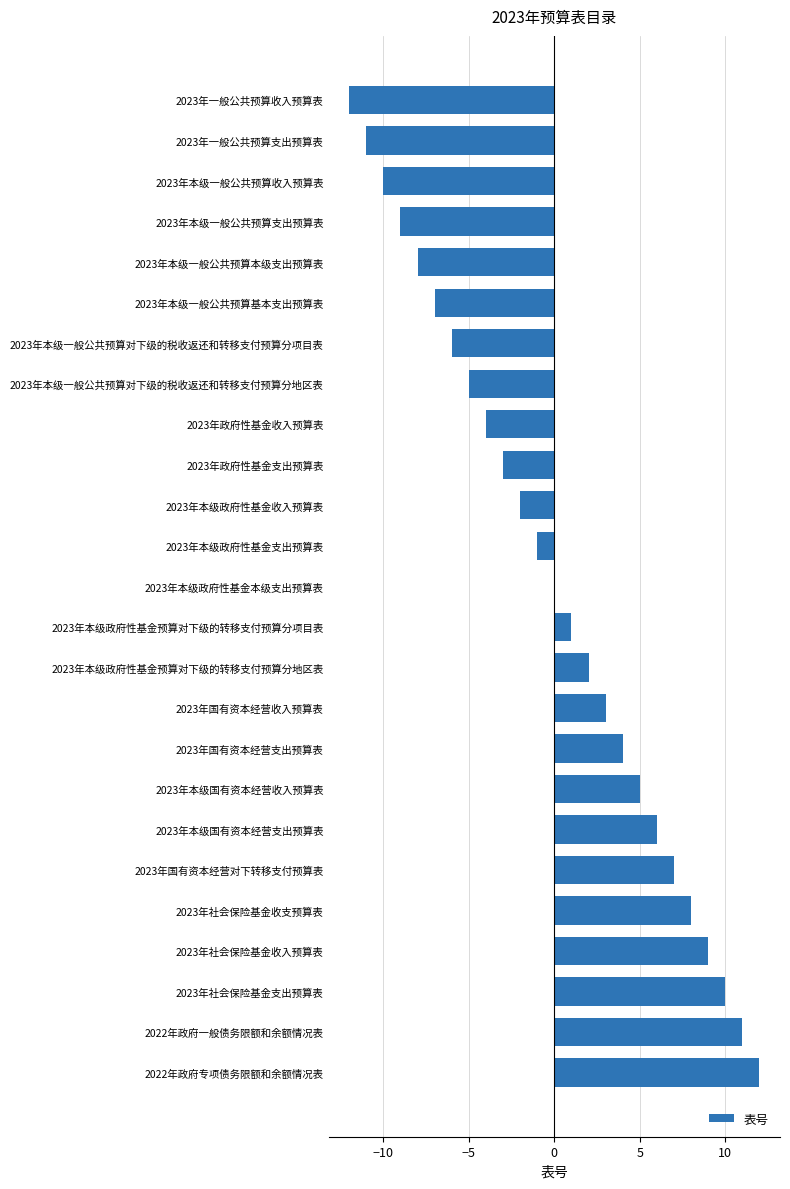

Are the bars horizontal?

Yes